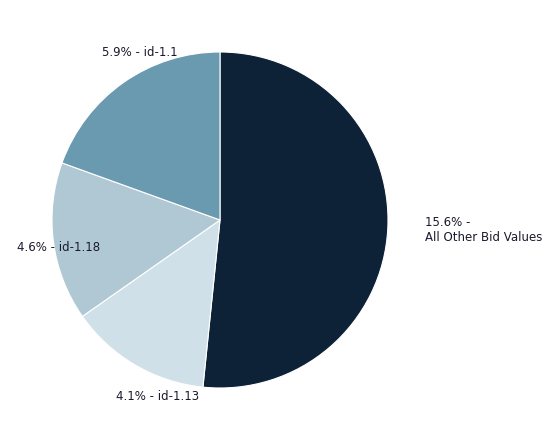

True or false: id-0.25-7 accounts for 1% of the total.

False